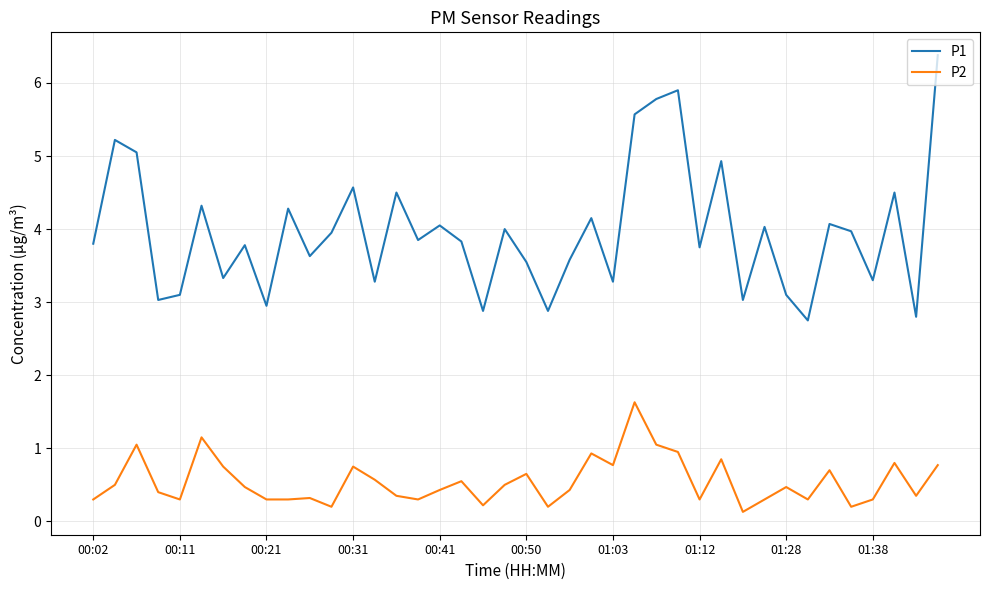

True or false: P2 and P1 cross at least once.

False